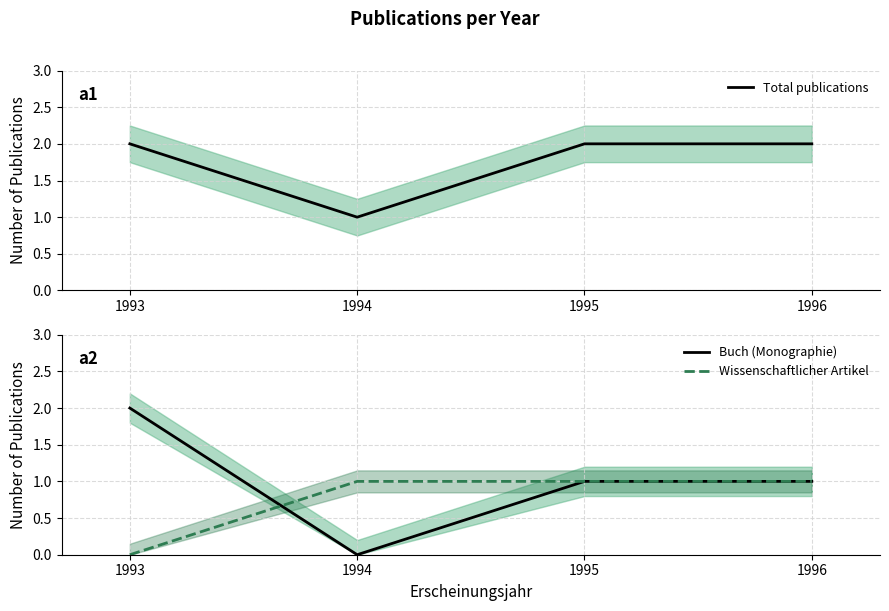

Between 1993 and 1995, which is larger?

1993